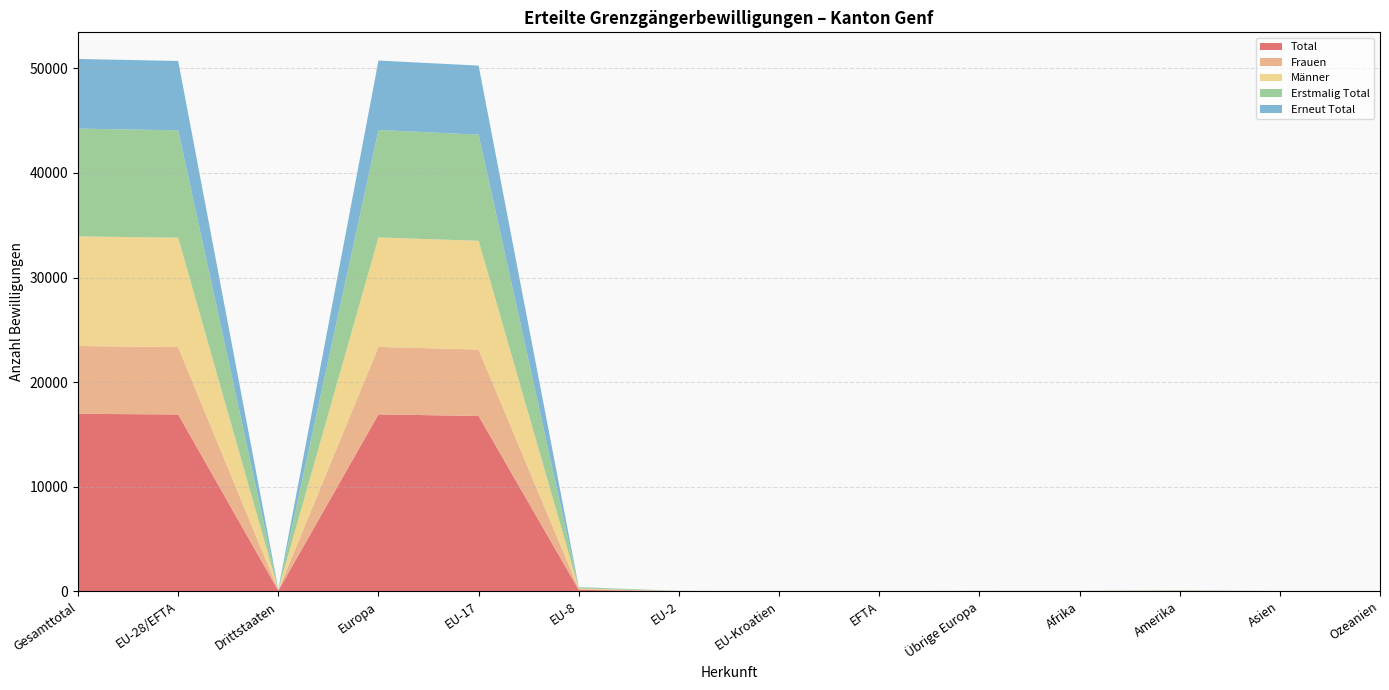

Reading left to right, transcribe all the data shown in this chart.

Total: Gesamttotal=16969	EU-28/EFTA=16905	Drittstaaten=64	Europa=16918	EU-17=16757	EU-8=132	EU-2=13	EU-Kroatien=0	EFTA=3	Übrige Europa=13	Afrika=14	Amerika=31	Asien=6	Ozeanien=0
Frauen: Gesamttotal=6485	EU-28/EFTA=6445	Drittstaaten=40	Europa=6452	EU-17=6358	EU-8=77	EU-2=9	EU-Kroatien=0	EFTA=1	Übrige Europa=7	Afrika=9	Amerika=18	Asien=6	Ozeanien=0
Männer: Gesamttotal=10484	EU-28/EFTA=10460	Drittstaaten=24	Europa=10466	EU-17=10399	EU-8=55	EU-2=4	EU-Kroatien=0	EFTA=2	Übrige Europa=6	Afrika=5	Amerika=13	Asien=0	Ozeanien=0
Erstmalig Total: Gesamttotal=10308	EU-28/EFTA=10271	Drittstaaten=37	Europa=10278	EU-17=10154	EU-8=107	EU-2=9	EU-Kroatien=0	EFTA=1	Übrige Europa=7	Afrika=12	Amerika=16	Asien=2	Ozeanien=0
Erneut Total: Gesamttotal=6661	EU-28/EFTA=6634	Drittstaaten=27	Europa=6640	EU-17=6603	EU-8=25	EU-2=4	EU-Kroatien=0	EFTA=2	Übrige Europa=6	Afrika=2	Amerika=15	Asien=4	Ozeanien=0